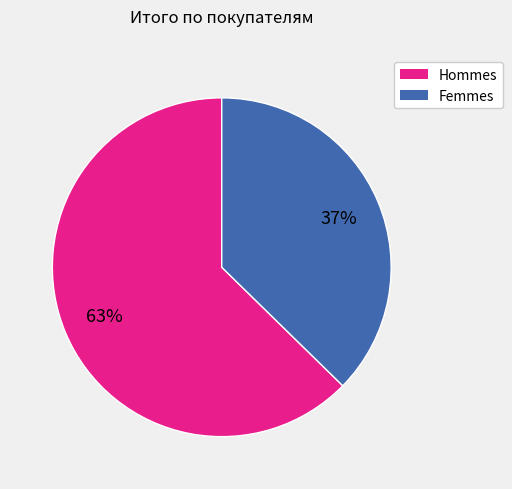

Rank the categories by value from lowest to highest.

Femmes, Hommes